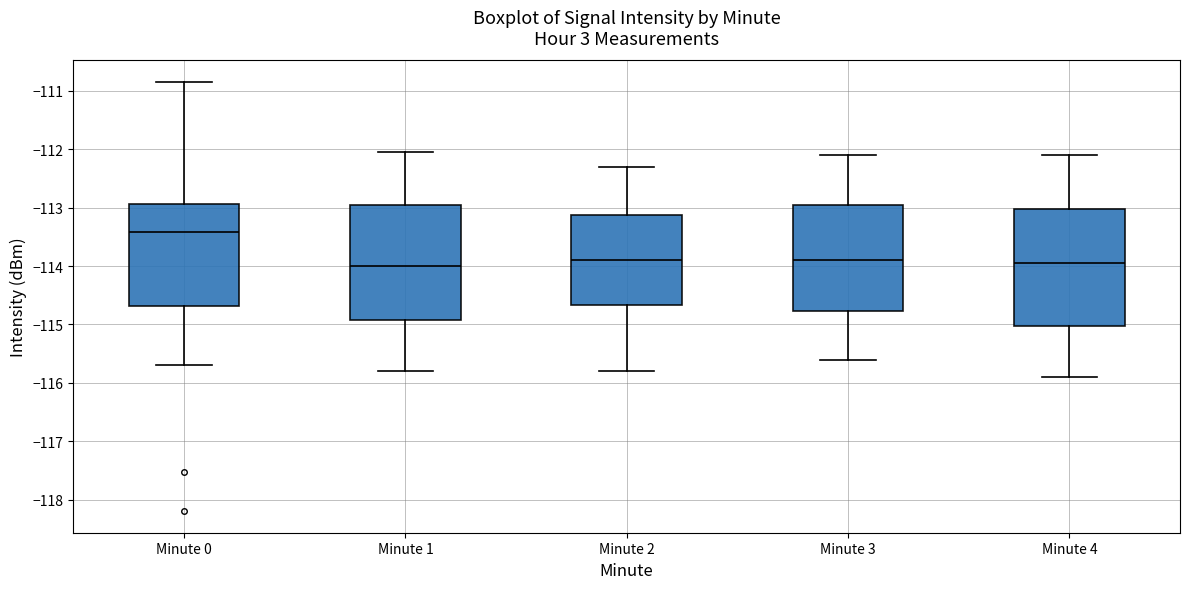

Reading left to right, read every box against the y-axis: the position of its median line, the range the box covers, and the ends of its whiskers. The values are not printed on the chart, so give them approximately, as read against the axis.

Minute 0: median -113.4, box -114.7 to -112.9, whiskers -115.7 to -110.9
Minute 1: median -114.0, box -114.9 to -112.9, whiskers -115.8 to -112.1
Minute 2: median -113.9, box -114.7 to -113.1, whiskers -115.8 to -112.3
Minute 3: median -113.9, box -114.8 to -112.9, whiskers -115.6 to -112.1
Minute 4: median -113.9, box -115.0 to -113.0, whiskers -115.9 to -112.1